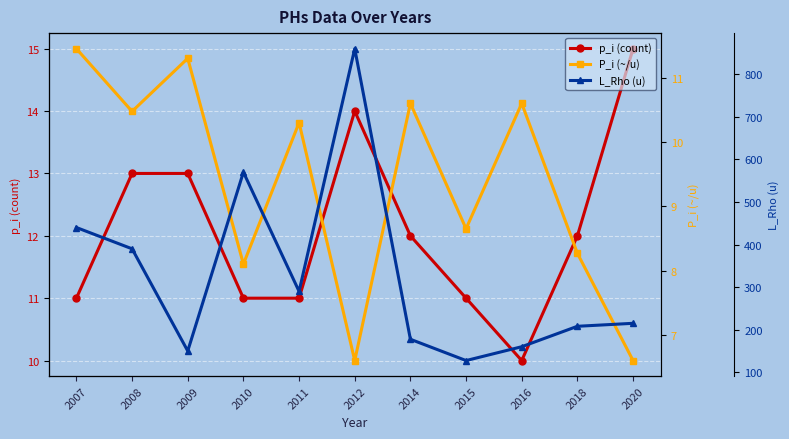

True or false: P_i (~/u) and L_Rho (u) cross at least once.

False